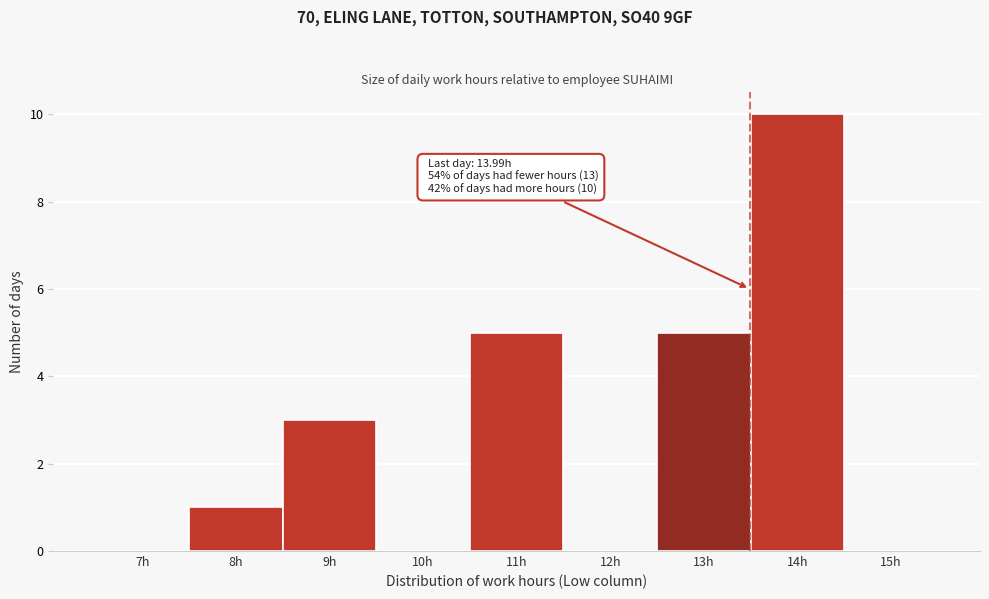

Reading right to left, what are all the values shown in this chart?

15h=0	14h=10	13h=5	12h=0	11h=5	10h=0	9h=3	8h=1	7h=0